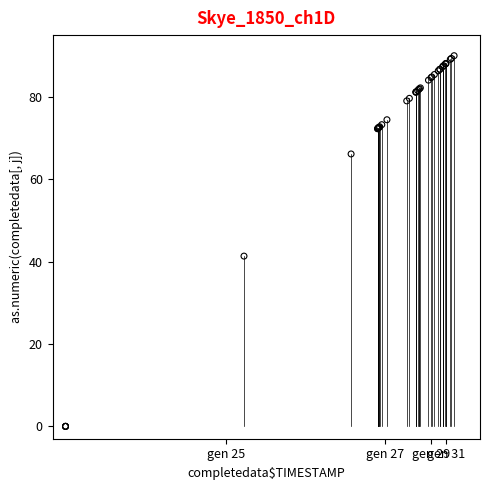

What Y value in the scatter plot is closest to 45?

41.3